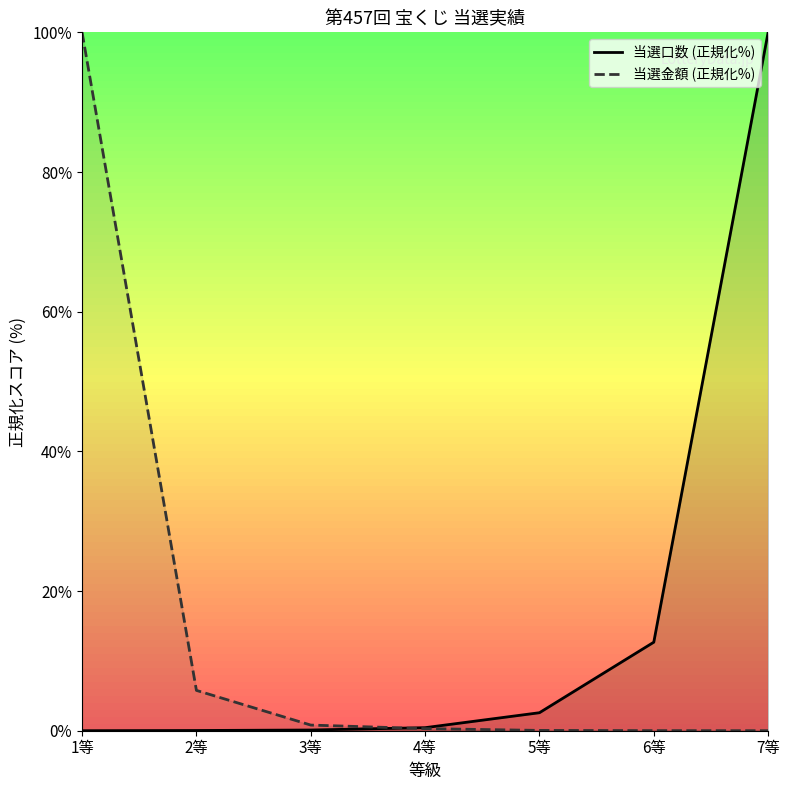

What is the sum of all 当選金額 (正規化%) values?

106.9